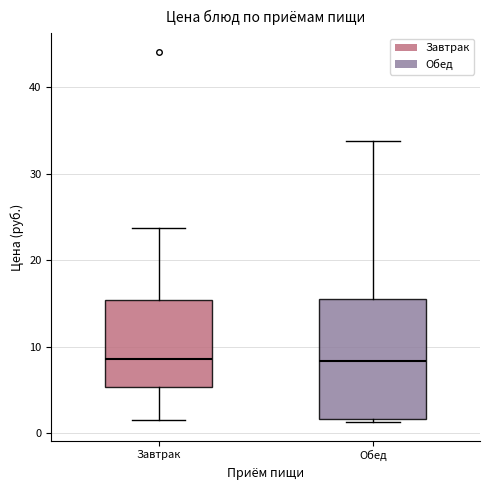

Comparing the boxes themselves (not the whiskers), which one is the tallest?

Обед